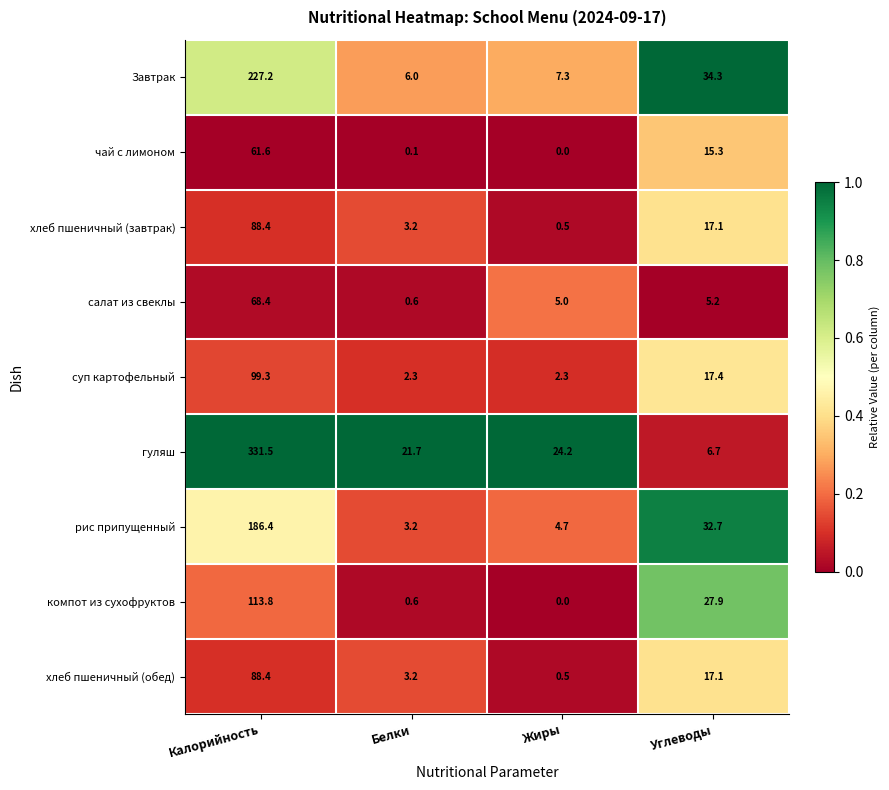

Between Калорийность and Белки, which series saw the biggest shift?

гуляш